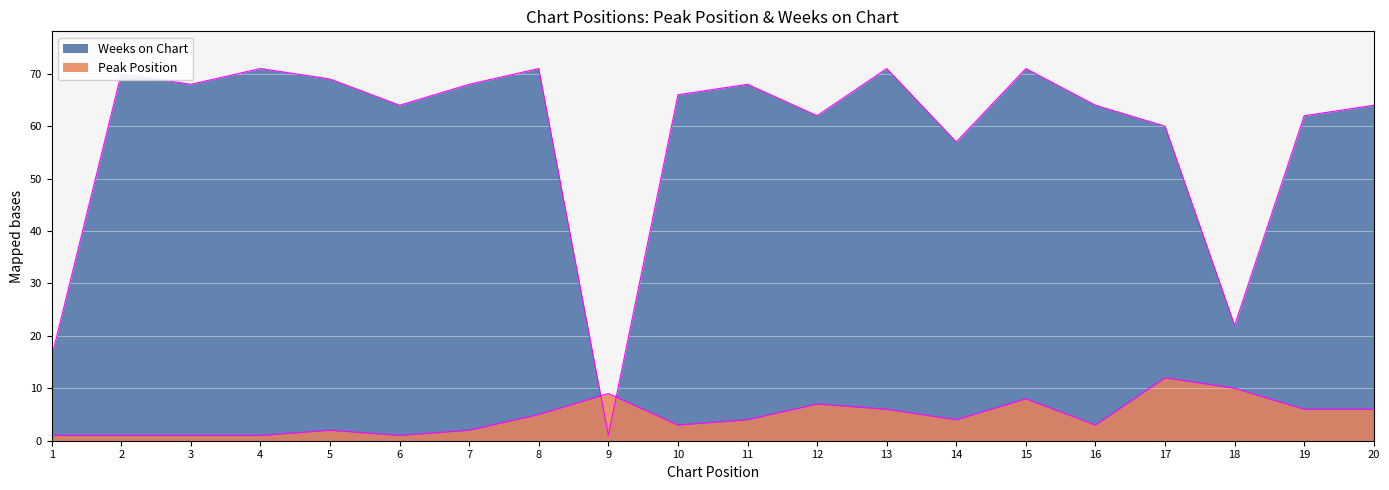

Reading left to right, extract all data points from this chart.

Peak Position: 1	1	1	1	2	1	2	5	9	3	4	7	6	4	8	3	12	10	6	6
Weeks on Chart: 16	70	68	71	69	64	68	71	1	66	68	62	71	57	71	64	60	22	62	64